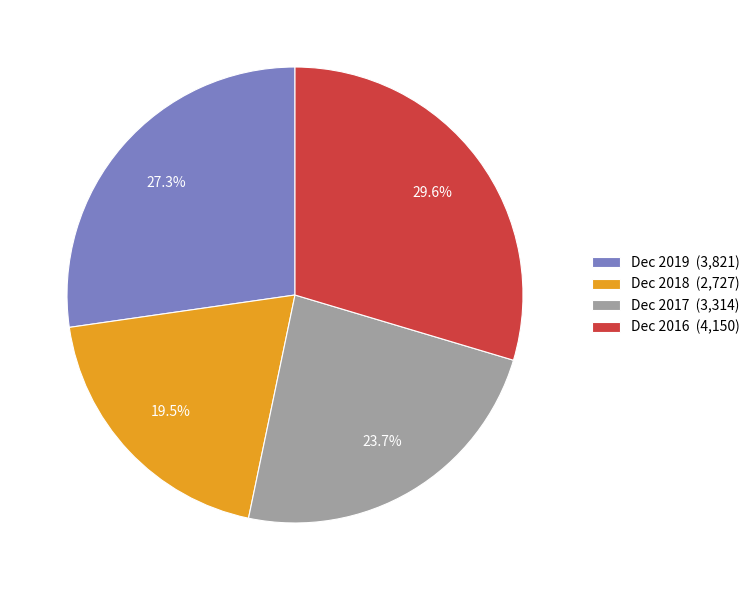

Is the sum of Dec 2017 and Dec 2016 greater than half?

Yes